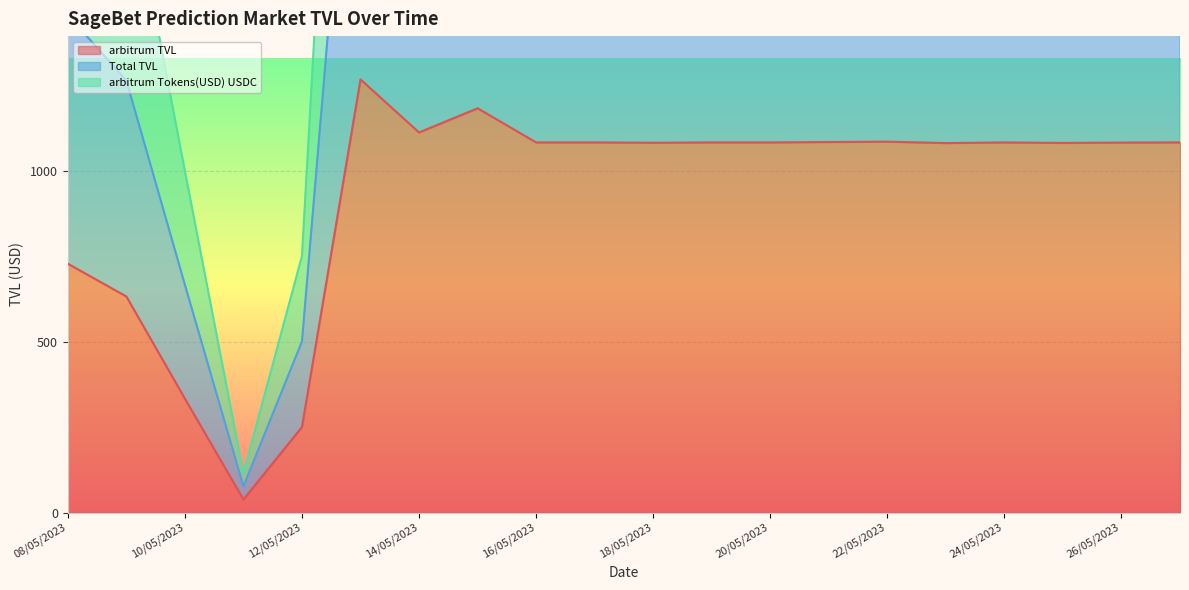

True or false: arbitrum Tokens(USD) USDC and arbitrum TVL intersect in this chart.

False